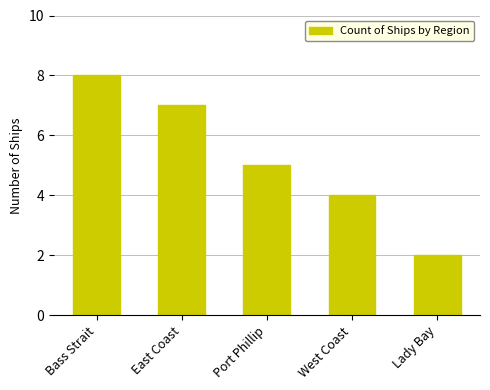

Which label corresponds to the largest value in the chart?

Bass Strait